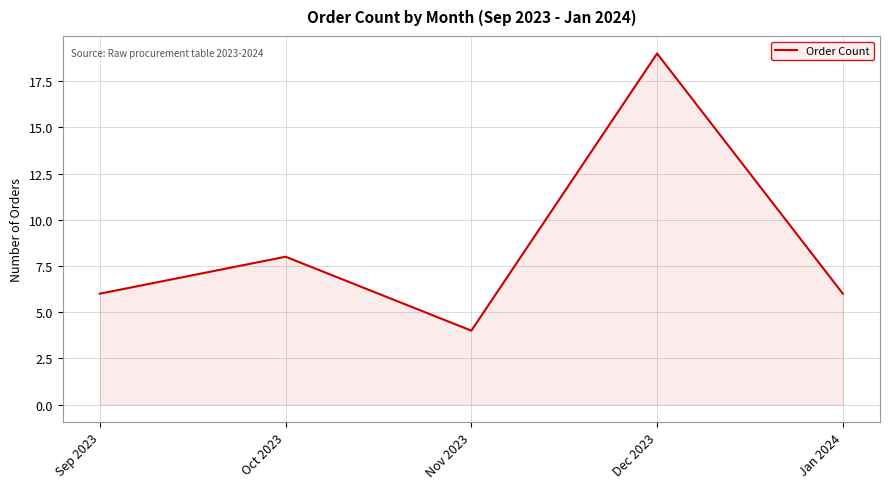

True or false: the data shows 6 at Jan 2024.

True